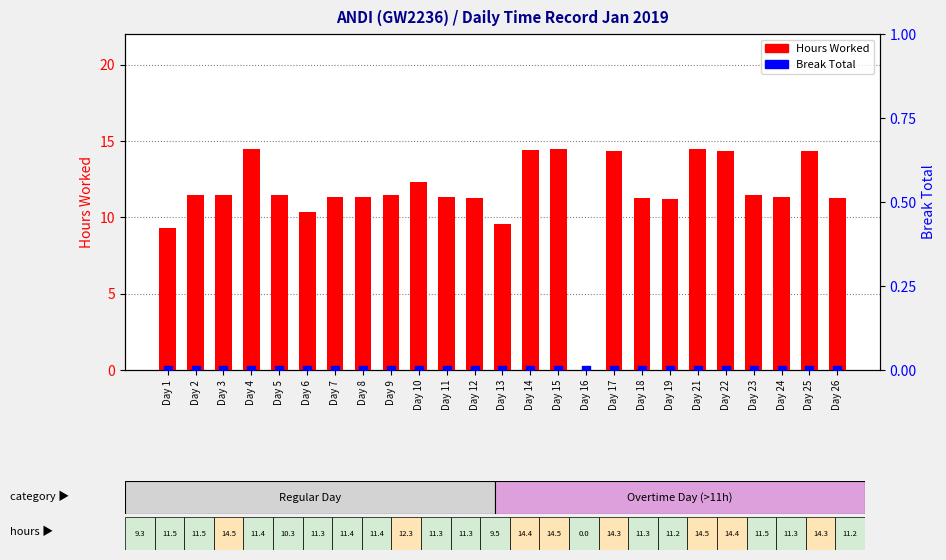

Which series contains the lowest Y value?

Hours Worked